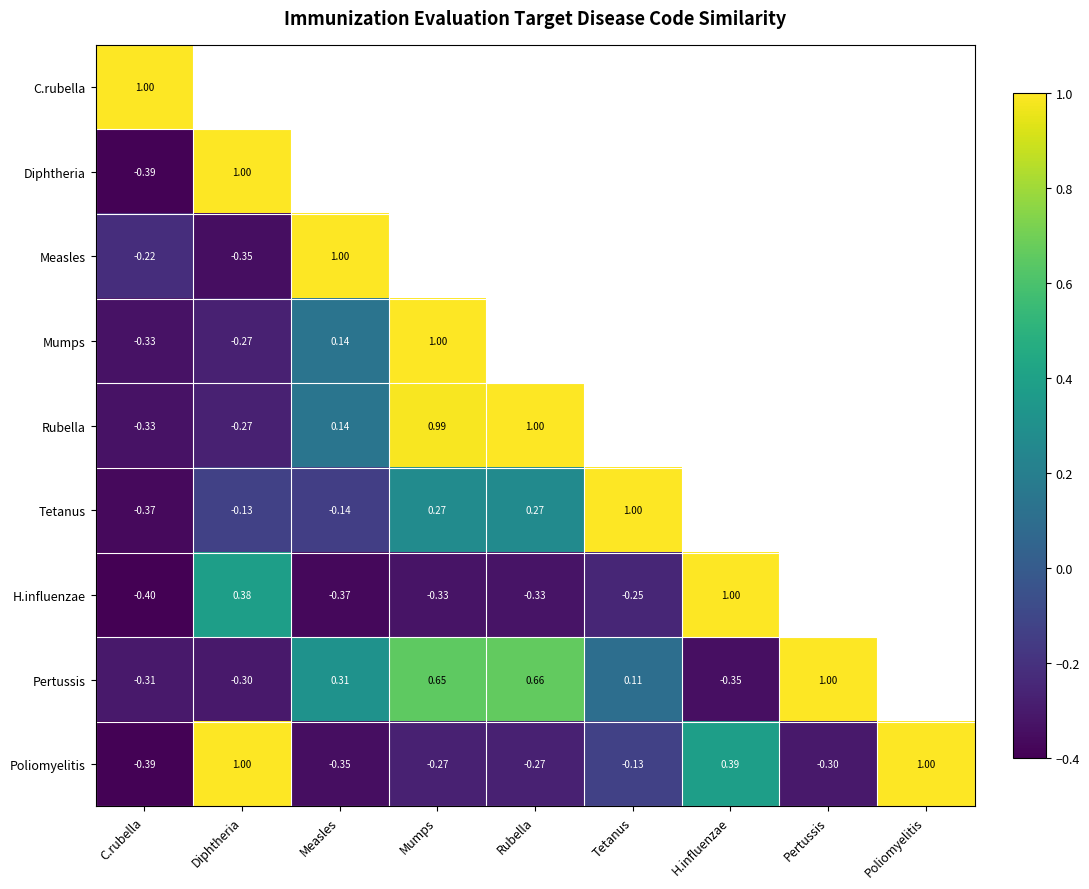

At how many categories does at least one series exceed 0?

9